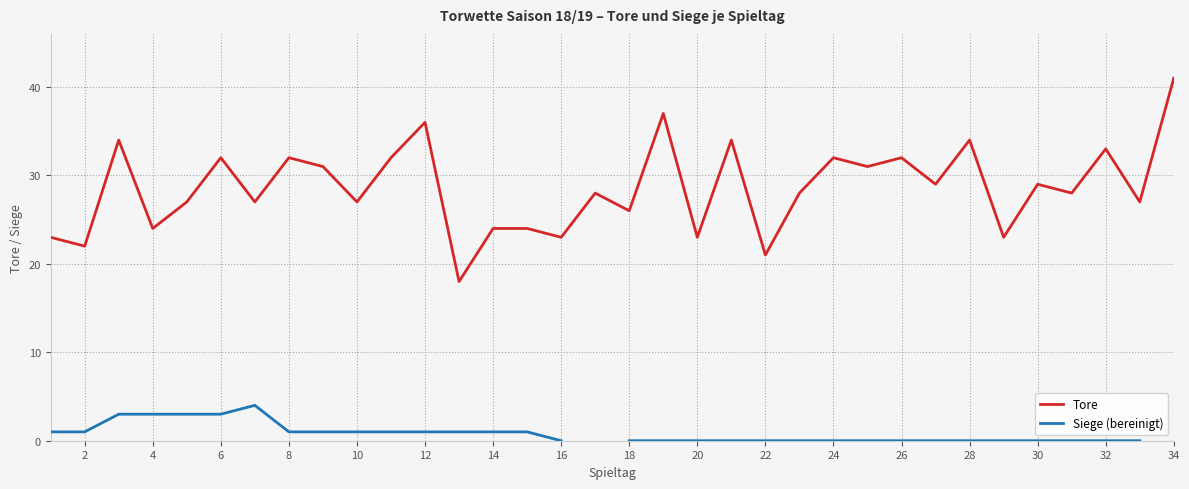

What is the value of the Tore point at the 14th from the left?

24.0